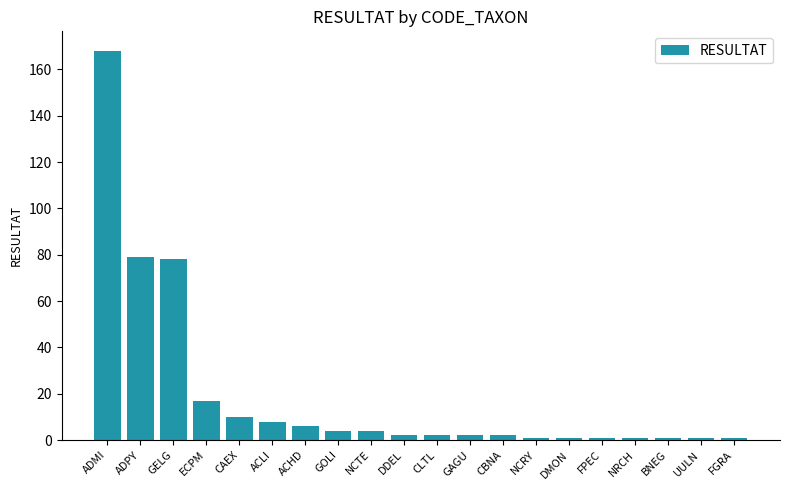

What is the difference between the maximum and minimum values?

167